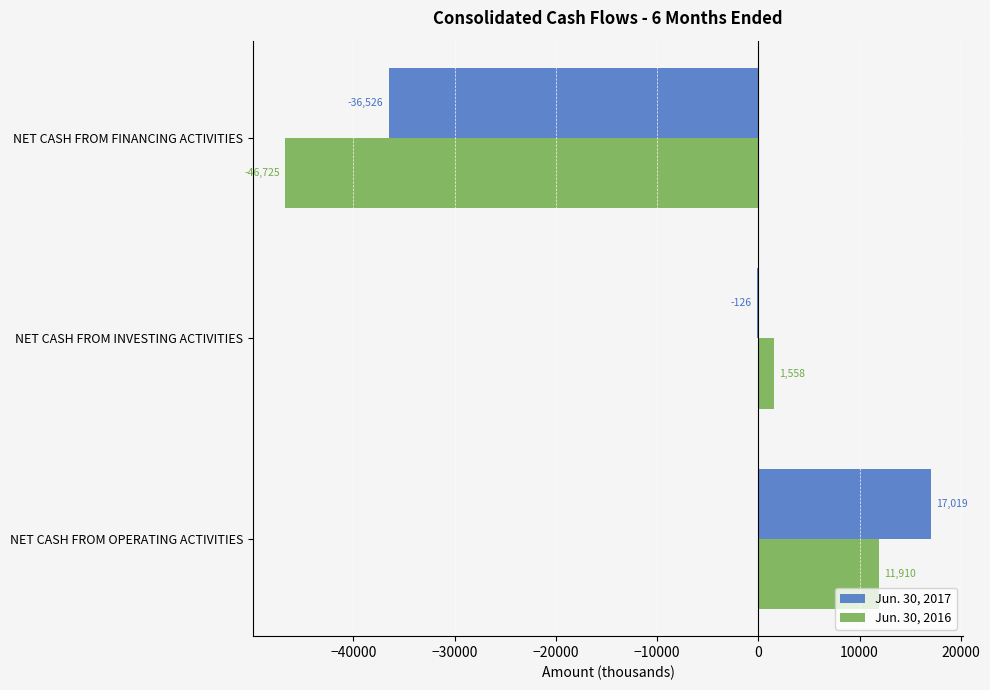

Between NET CASH FROM OPERATING ACTIVITIES and NET CASH FROM FINANCING ACTIVITIES, which series saw the biggest shift?

Jun. 30, 2016